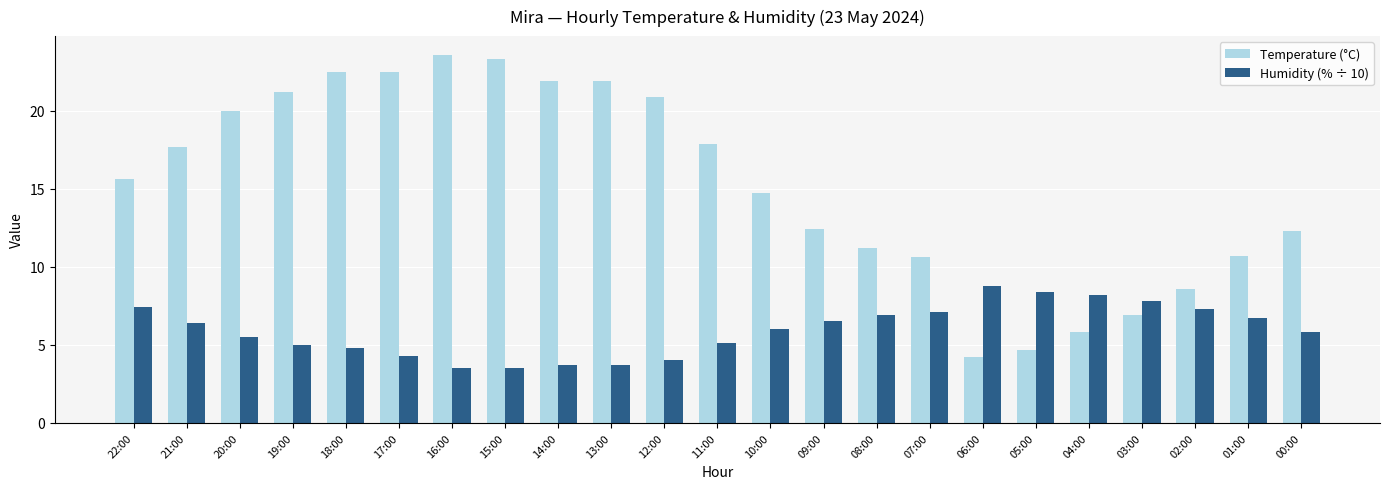

What is the label of the 18th bar from the left?

05:00